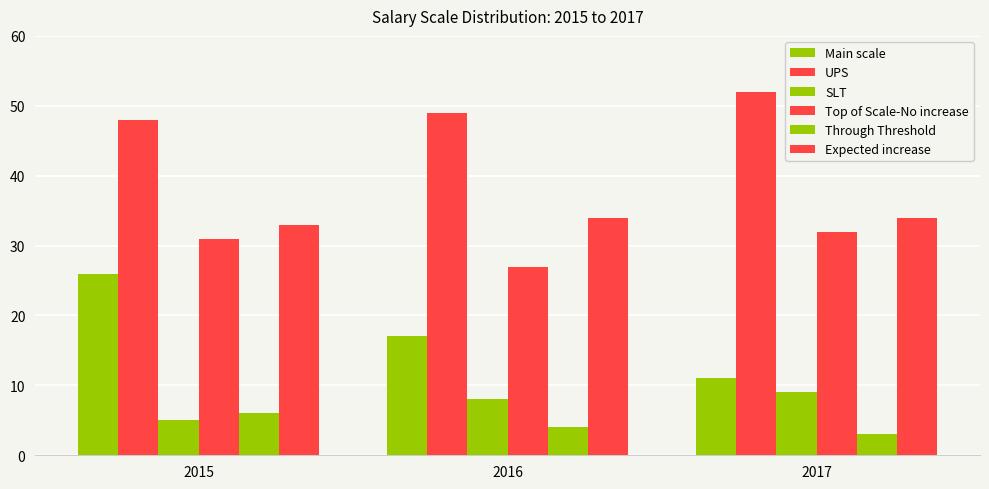

How many bars are there in total?

18